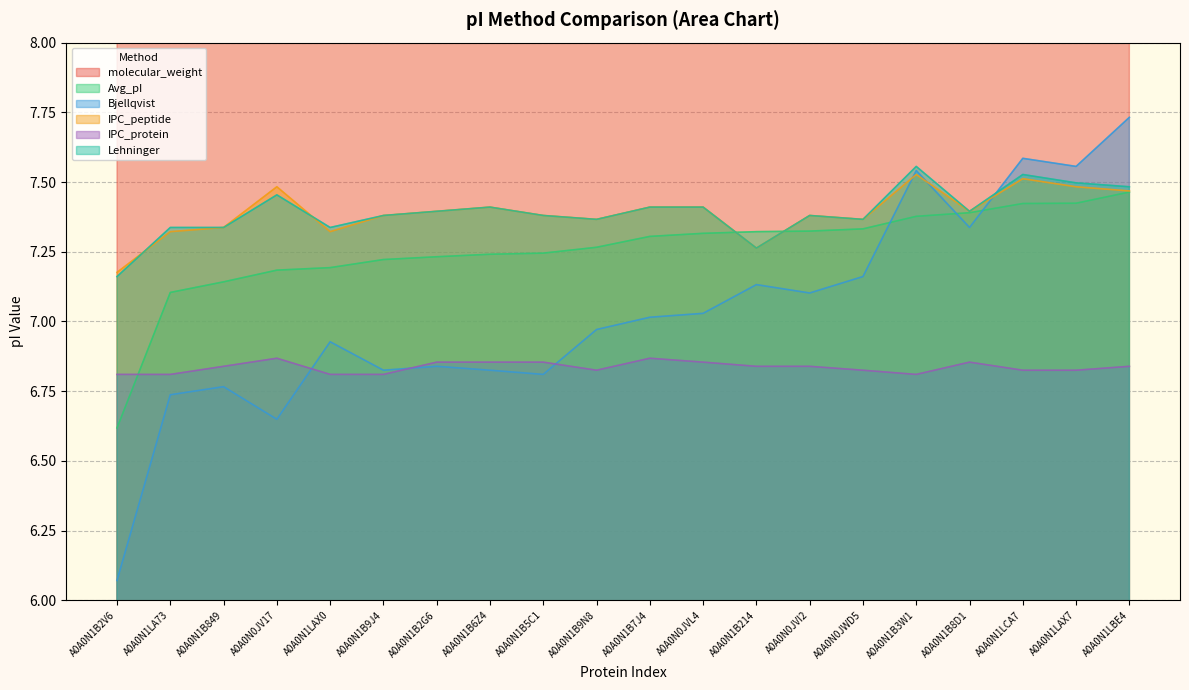

What is the average value of the IPC_protein series?

6.8